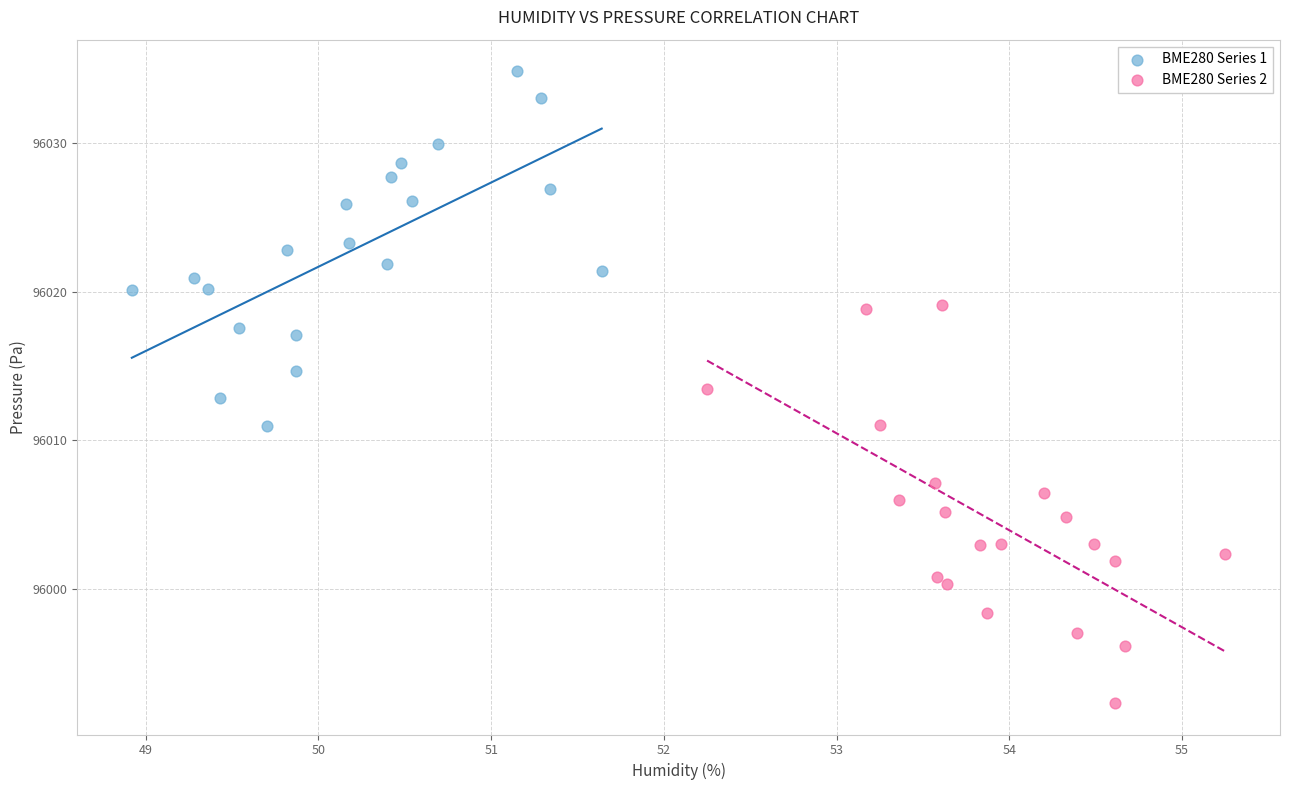

Which series has the largest Y range (max minus min)?

BME280 Series 2